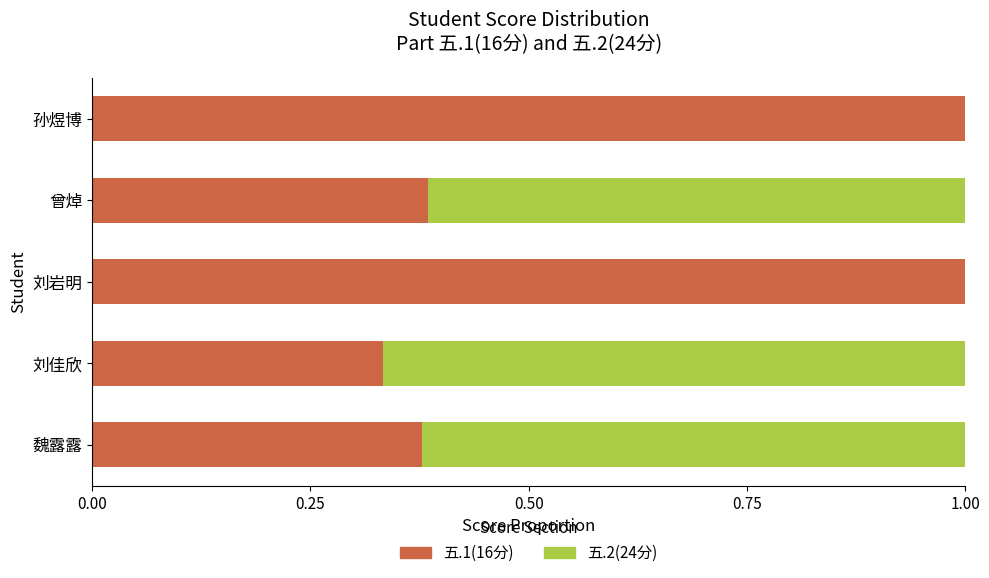

What is the sum of all 五.1(16分) values?

3.1